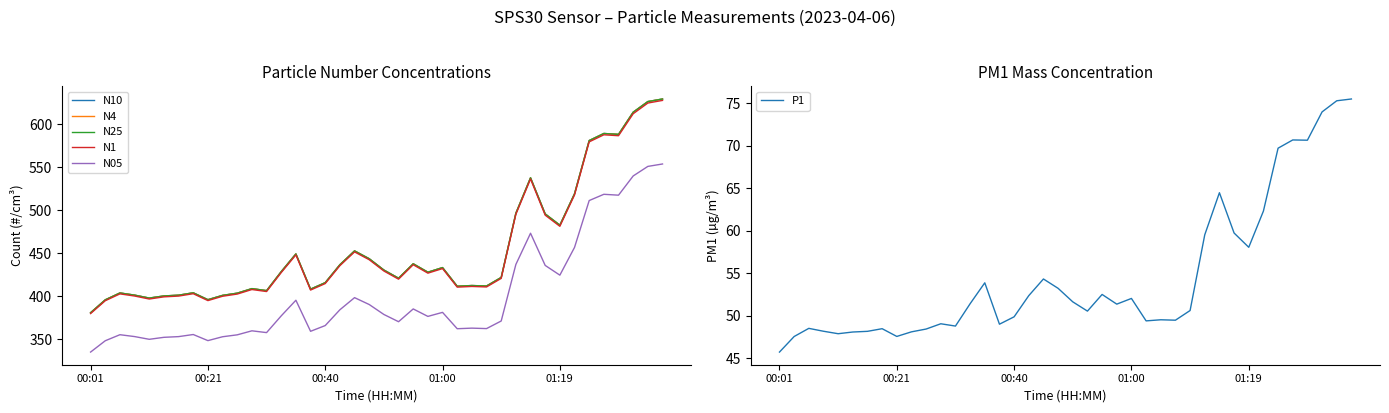

What is the value of the N05 point at the 20th from the left?

390.6